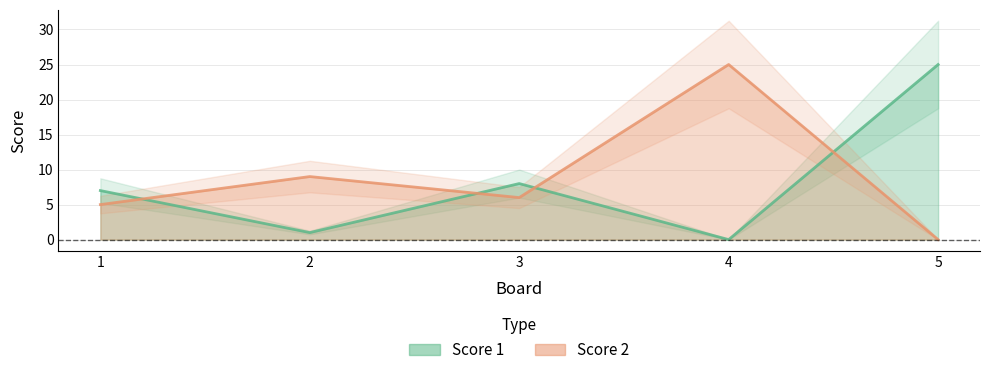

What is the difference between the Score 1 values at 3 and 5?

17